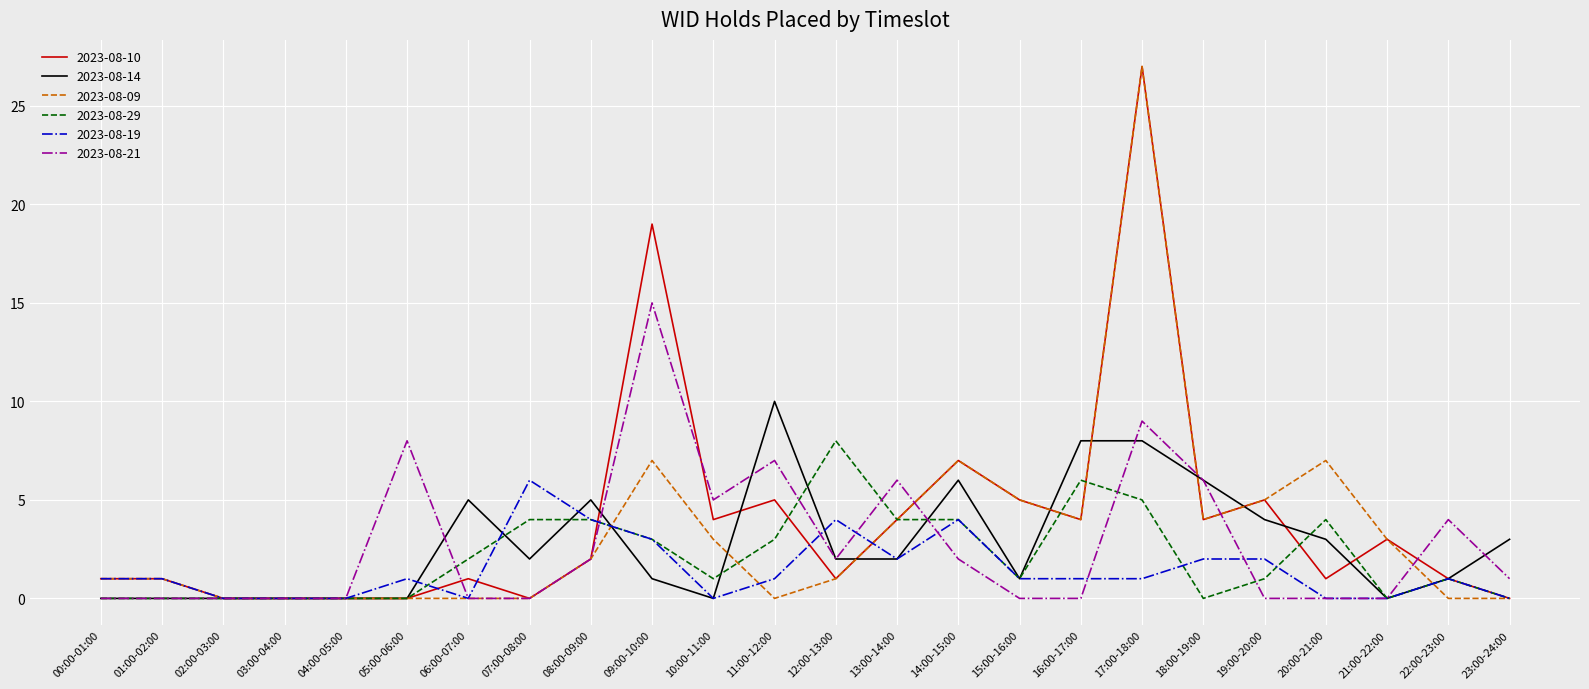

What is the sum of all 2023-08-19 values?

35